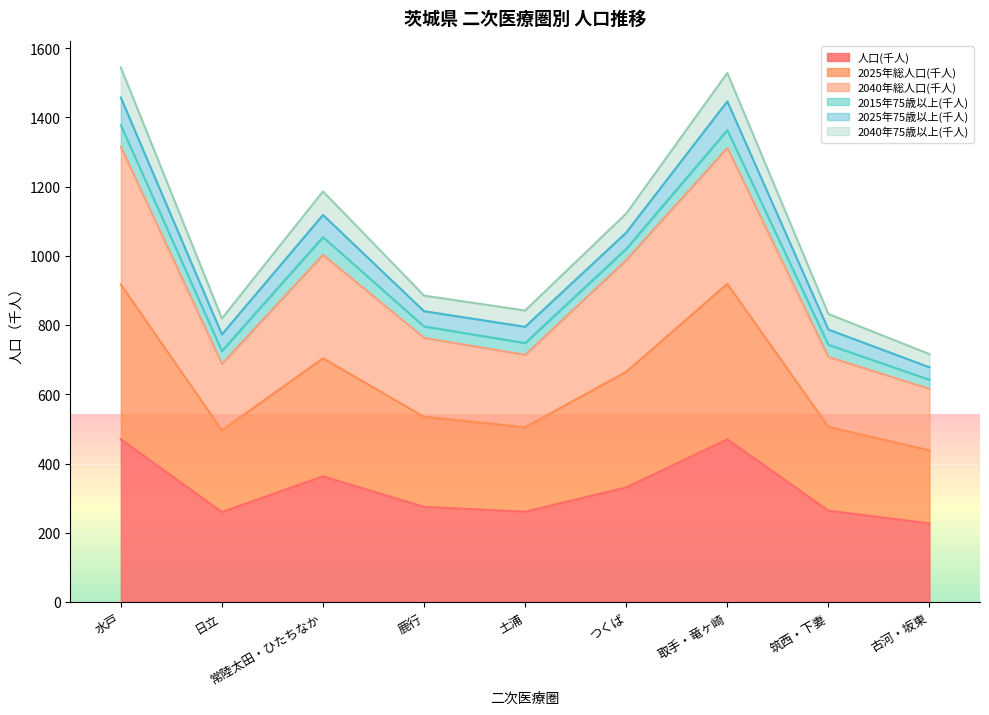

At which label does 2025年総人口(千人) first exceed 763?

水戸